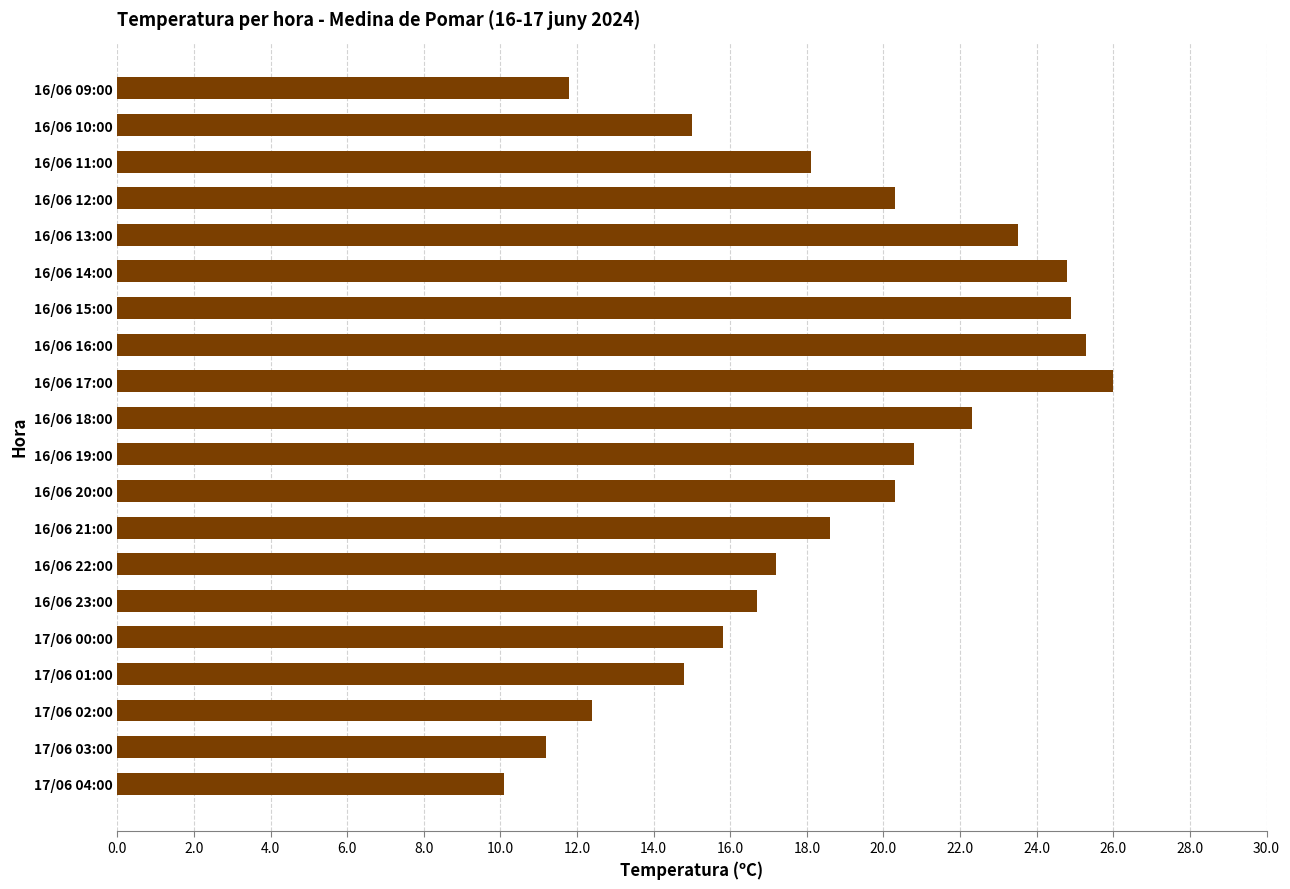

True or false: the data shows 4.2 at 16/06 20:00.

False